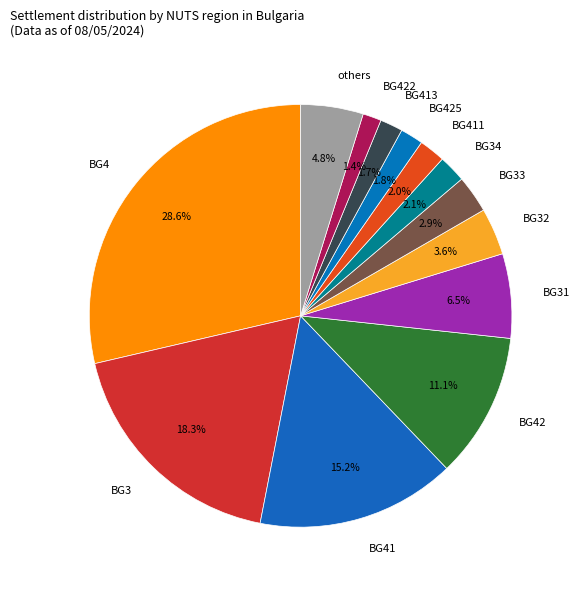

What is the largest slice in the pie chart?

BG4